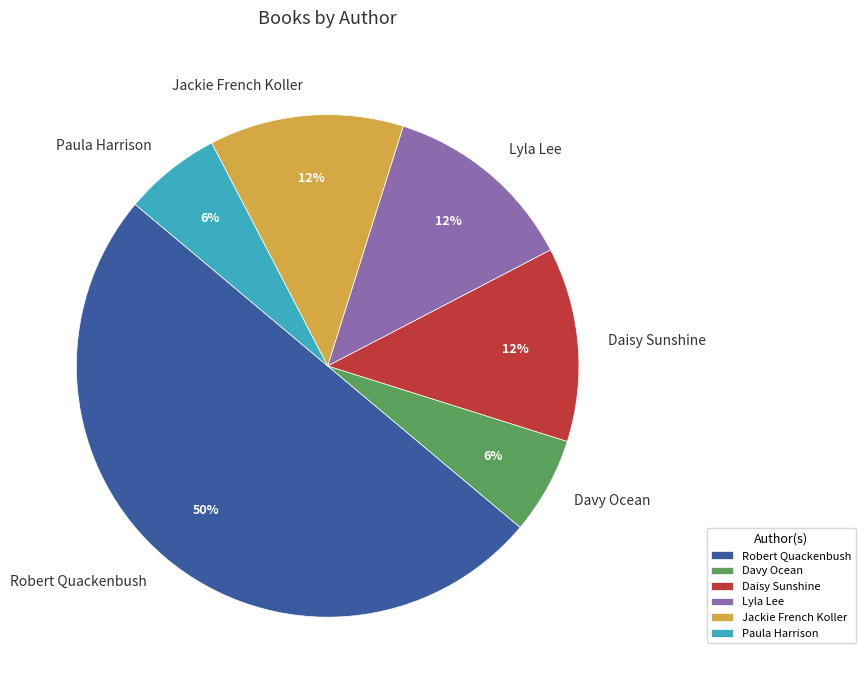

To the nearest percent, what portion does Paula Harrison represent?

6%